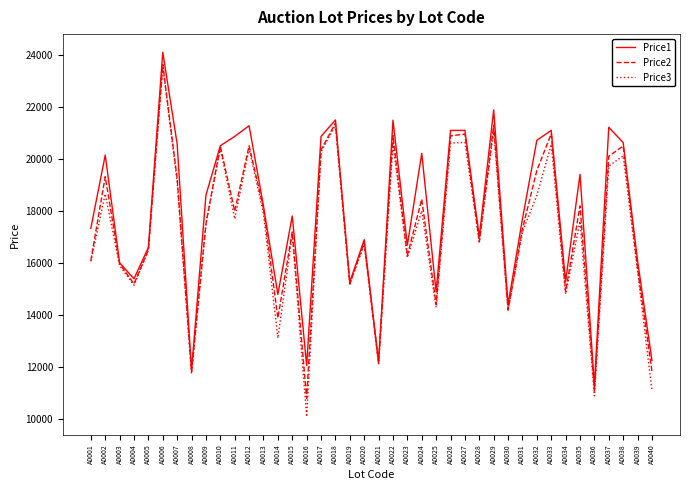

The value of Price3 at A0022 is 20599. True or false?

True